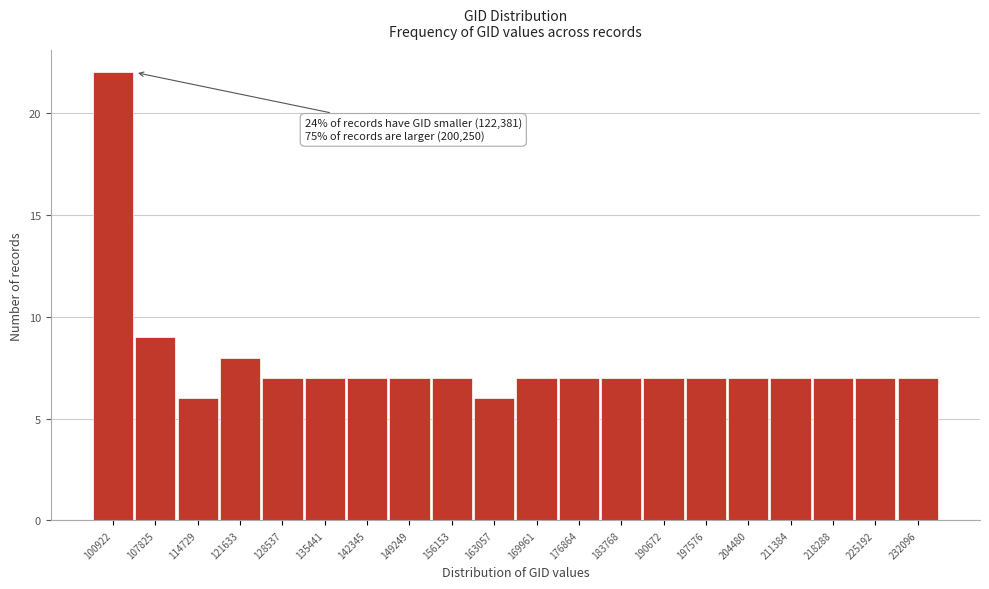

Reading left to right, transcribe all the data shown in this chart.

100922=22	107825=9	114729=6	121633=8	128537=7	135441=7	142345=7	149249=7	156153=7	163057=6	169961=7	176864=7	183768=7	190672=7	197576=7	204480=7	211384=7	218288=7	225192=7	232096=7